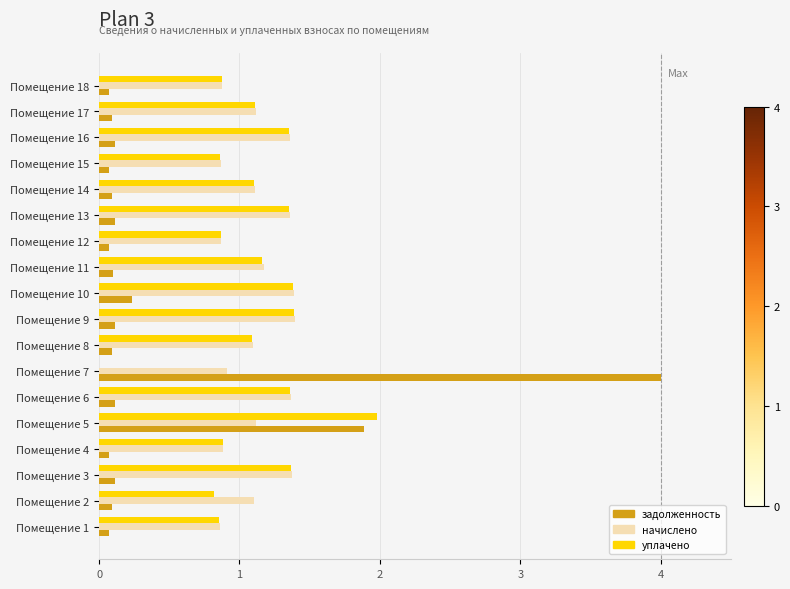

What is the sum of all начислено values?

20.2